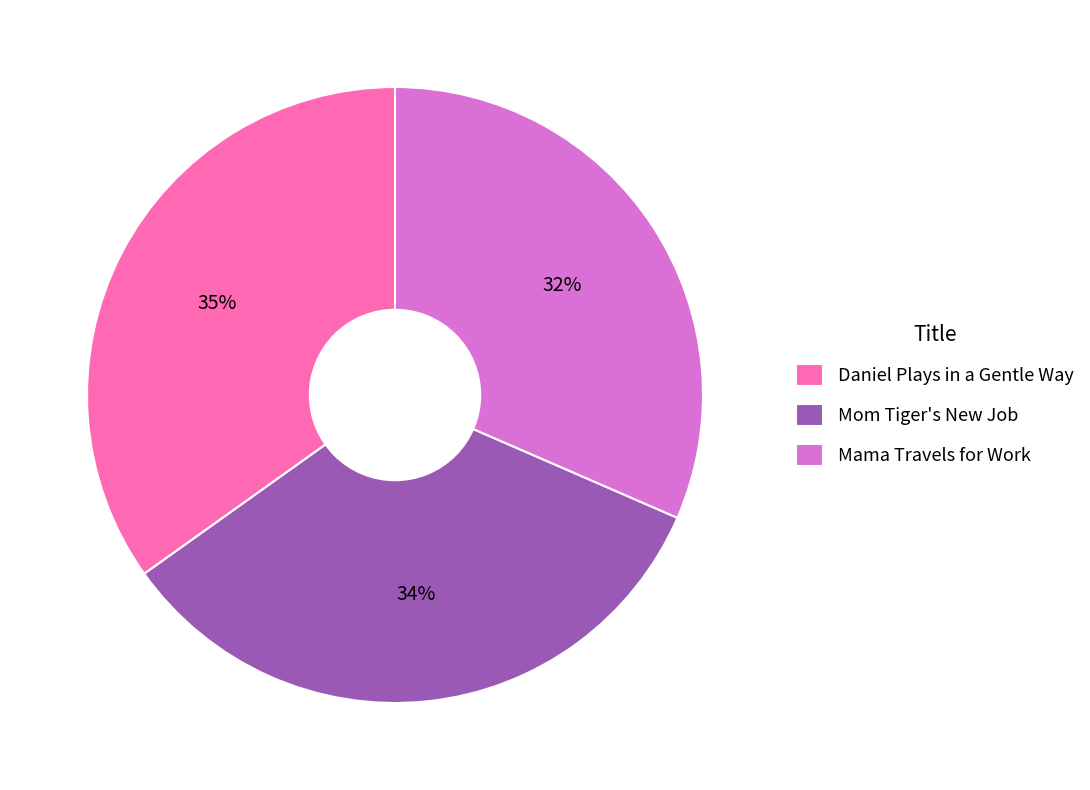

Is the sum of Mama Travels for Work and Daniel Plays in a Gentle Way greater than half?

Yes